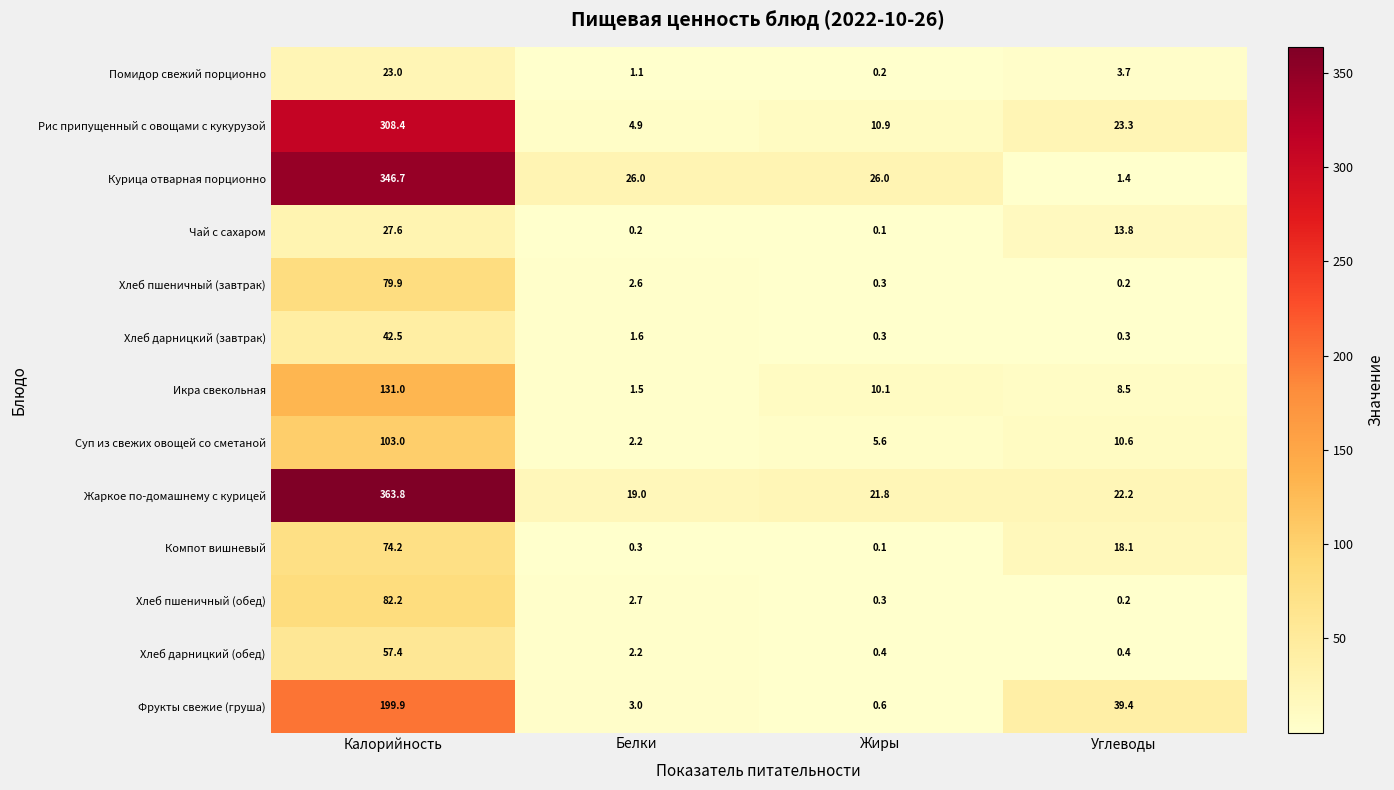

Which label corresponds to the smallest value in the chart?

Жиры